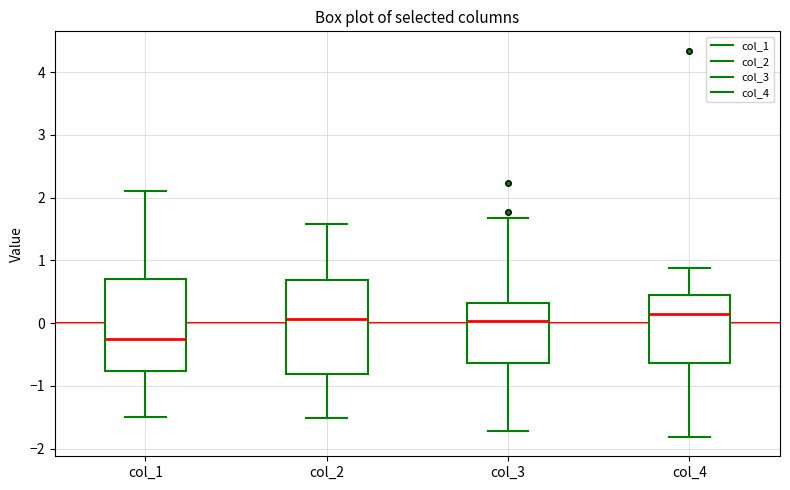

Reading left to right, read every box against the y-axis: the position of its median line, the range the box covers, and the ends of its whiskers. The values are not printed on the chart, so give them approximately, as read against the axis.

col_1: median -0.2, box -0.8 to 0.7, whiskers -1.5 to 2.1
col_2: median 0.1, box -0.8 to 0.7, whiskers -1.5 to 1.6
col_3: median 0.0, box -0.6 to 0.3, whiskers -1.7 to 1.7
col_4: median 0.1, box -0.6 to 0.4, whiskers -1.8 to 0.9